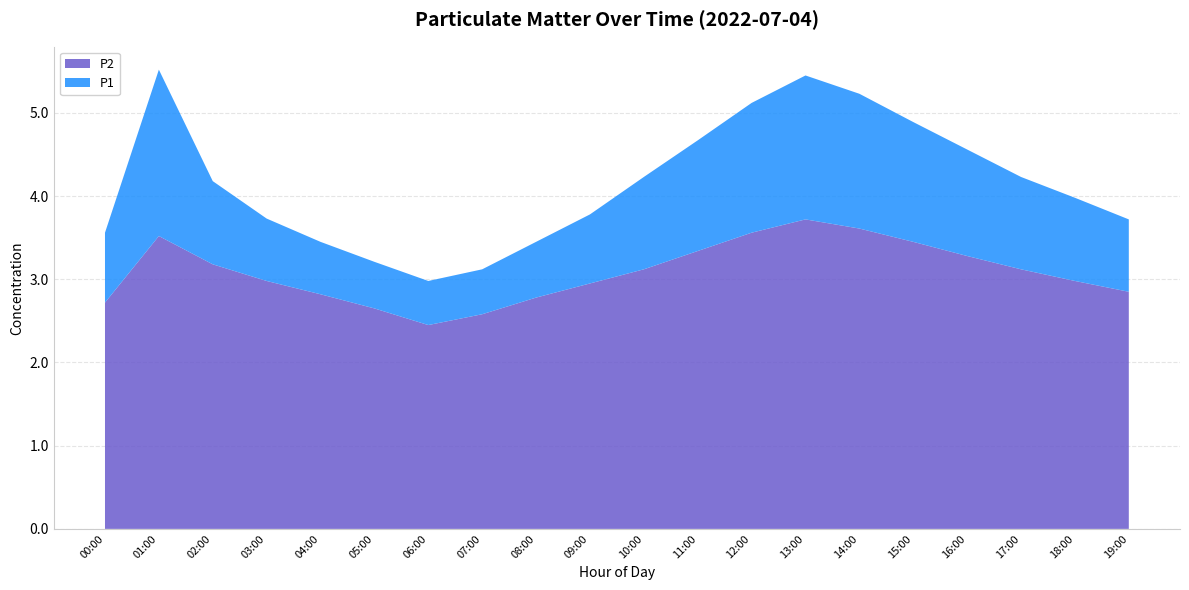

Reading right to left, list all the values displayed in this chart.

P1: 3.7	4.0	4.2	4.6	4.9	5.2	5.5	5.1	4.7	4.2	3.8	3.5	3.1	3.0	3.2	3.5	3.7	4.2	5.5	3.6
P2: 2.9	3.0	3.1	3.3	3.5	3.6	3.7	3.6	3.3	3.1	3.0	2.8	2.6	2.5	2.6	2.8	3.0	3.2	3.5	2.7